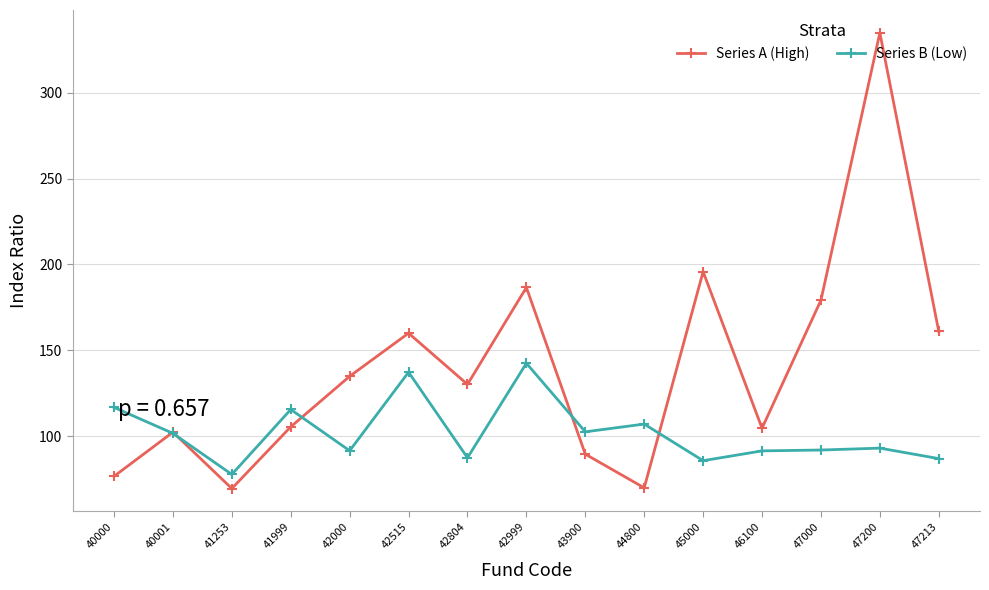

What is the total value across all series at 47213?

248.0